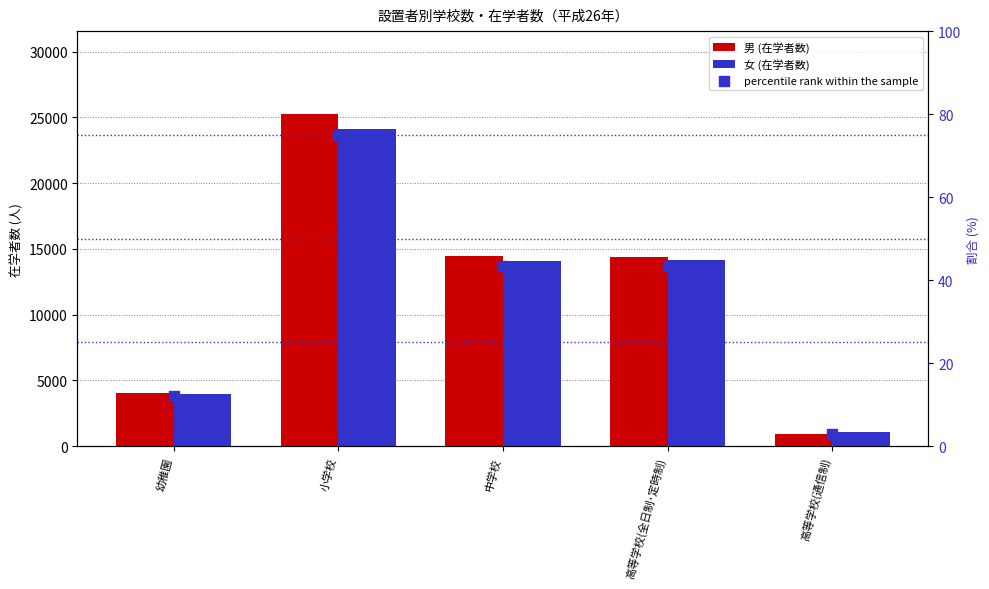

Which series contains the lowest Y value?

percentile rank within the sample